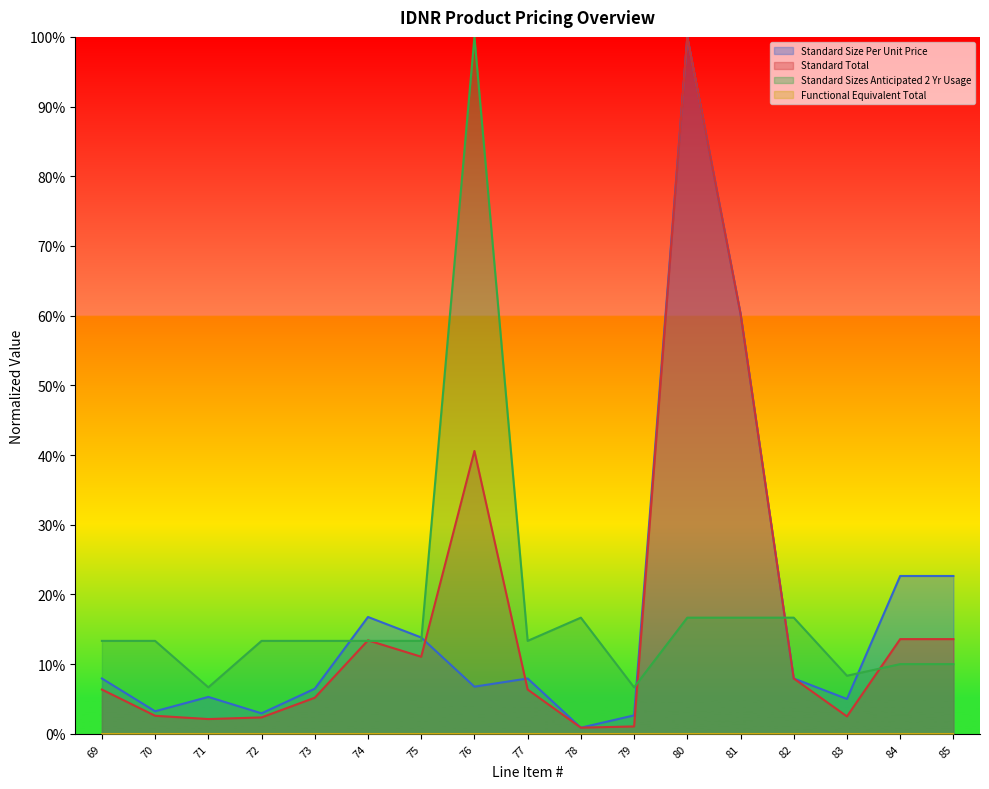

Reading left to right, list all the values displayed in this chart.

Standard Size Per Unit Price: 69=0.1	70=0.0	71=0.1	72=0.0	73=0.1	74=0.2	75=0.1	76=0.1	77=0.1	78=0.0	79=0.0	80=1.0	81=0.6	82=0.1	83=0.1	84=0.2	85=0.2
Standard Total: 69=0.1	70=0.0	71=0.0	72=0.0	73=0.1	74=0.1	75=0.1	76=0.4	77=0.1	78=0.0	79=0.0	80=1.0	81=0.6	82=0.1	83=0.0	84=0.1	85=0.1
Standard Sizes Anticipated 2 Yr Usage: 69=0.1	70=0.1	71=0.1	72=0.1	73=0.1	74=0.1	75=0.1	76=1.0	77=0.1	78=0.2	79=0.1	80=0.2	81=0.2	82=0.2	83=0.1	84=0.1	85=0.1